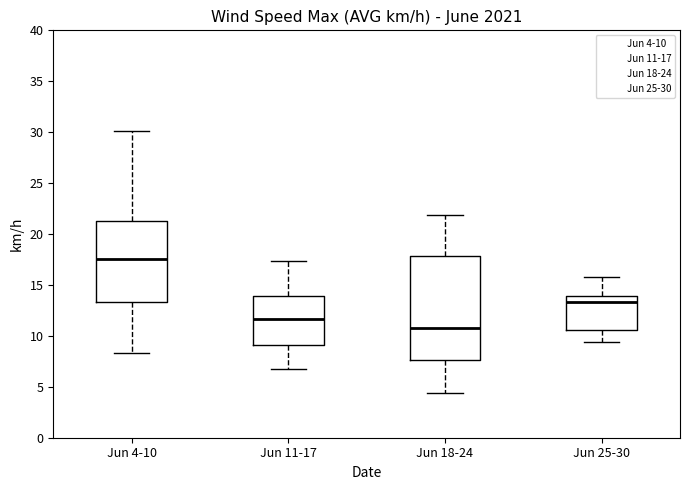

Reading left to right, transcribe this box plot: for each box, give where its median line is, the range the box spans, and where its two whiskers end, as read against the y-axis. The values are not printed on the chart, so give them approximately, as read against the axis.

Jun 4-10: median 17.5, box 13.5 to 21.5, whiskers 8.5 to 30.0
Jun 11-17: median 11.5, box 9.0 to 14.0, whiskers 6.5 to 17.5
Jun 18-24: median 11.0, box 7.5 to 18.0, whiskers 4.5 to 22.0
Jun 25-30: median 13.5, box 10.5 to 14.0, whiskers 9.5 to 16.0